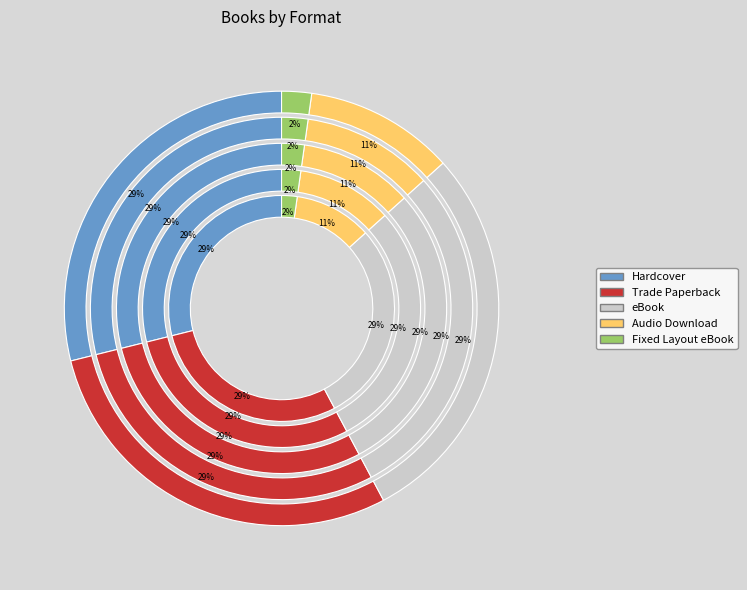

True or false: Trade Paperback accounts for 24% of the total.

False